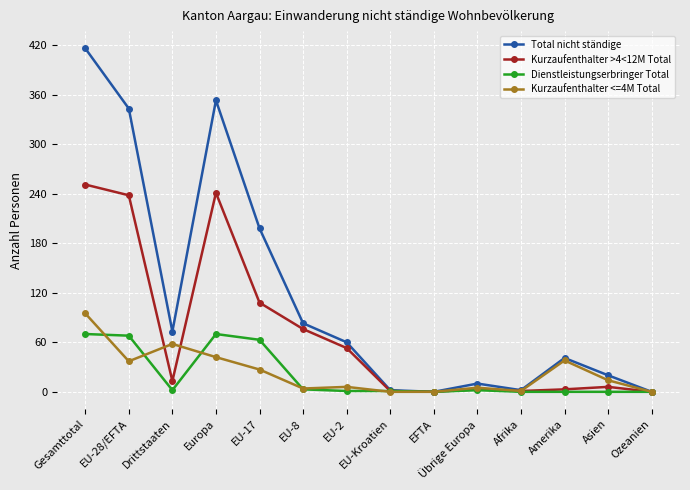

How many interior local valleys does the Total nicht ständige series have?

3